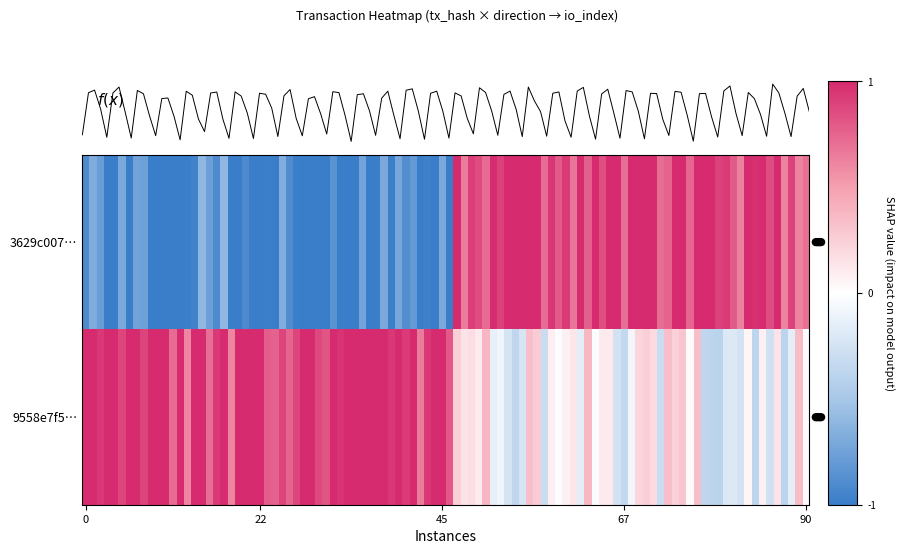

Is it true that 3629c00753d4f00fc2284022b23cb09a9c01ed6 equals -2 at 0?

False